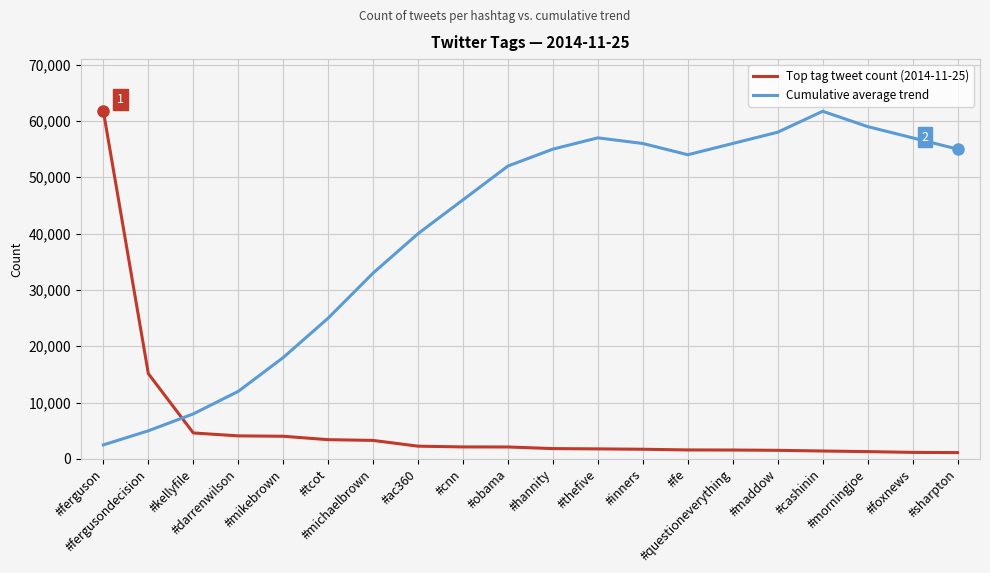

True or false: Cumulative average trend and Top tag tweet count (2014-11-25) cross at least once.

True